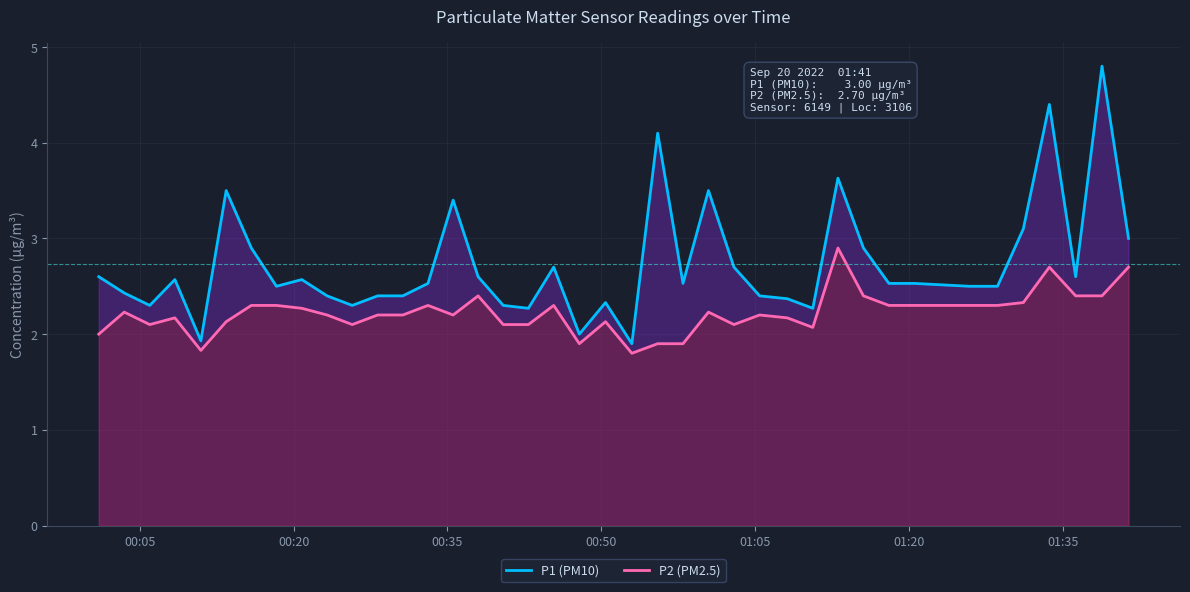

True or false: P2 (PM2.5) and P1 (PM10) cross at least once.

False